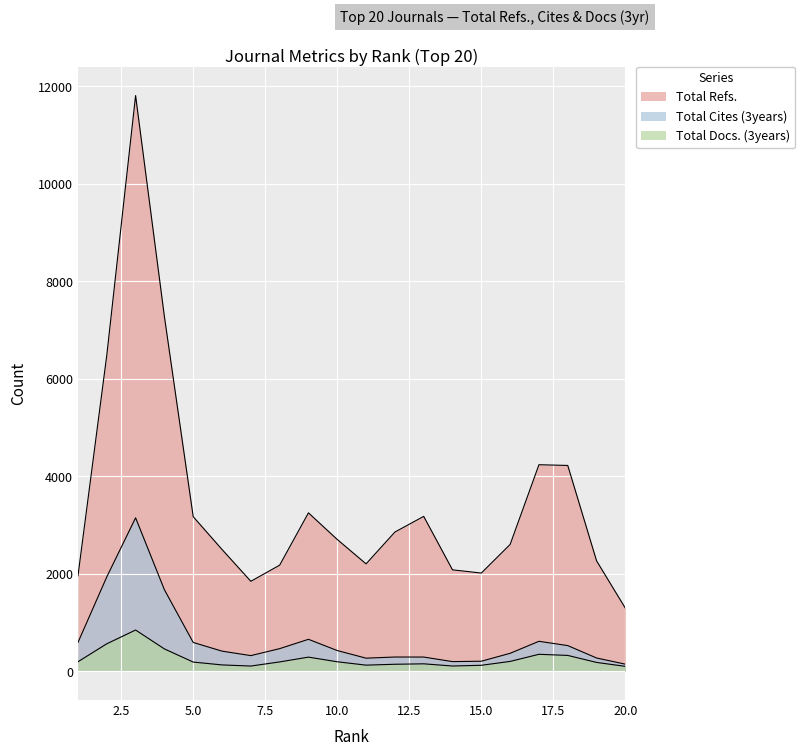

How many series are shown in this chart?

3